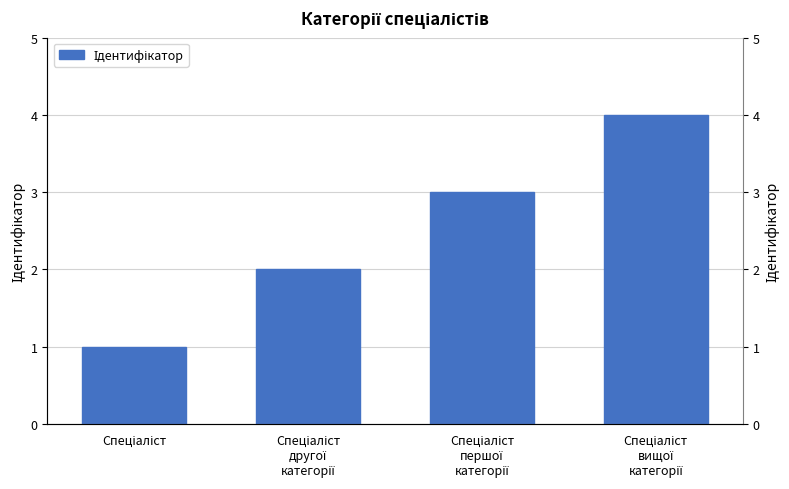

What is the average value?

2